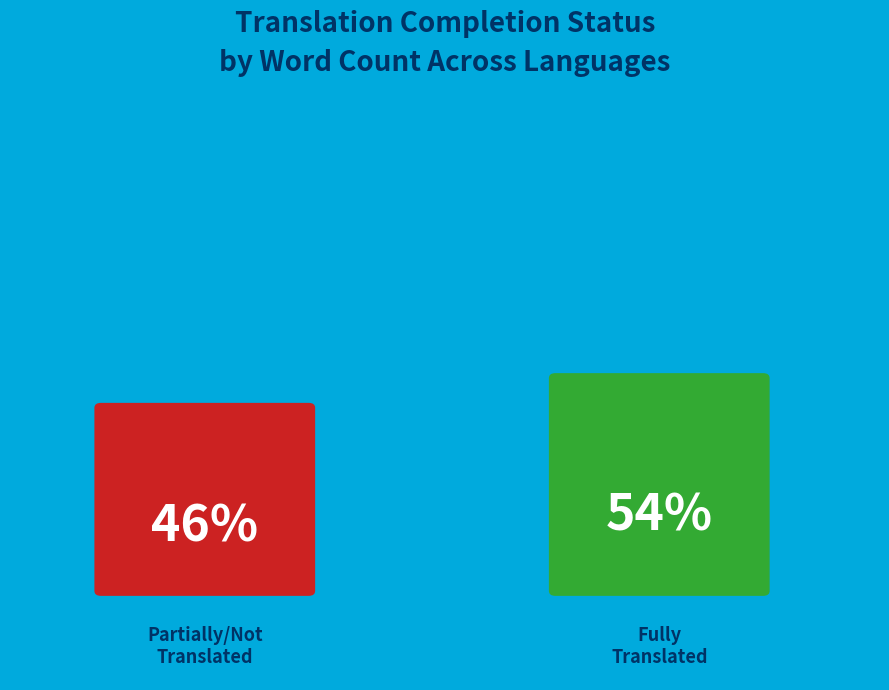

The Persian slice represents 9% of the pie. True or false?

False